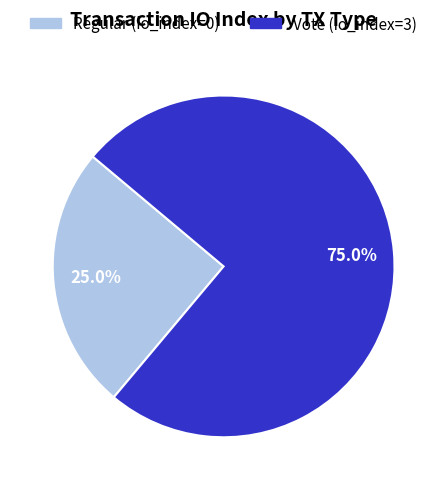

What percentage do Vote and Regular together represent?

100.0%